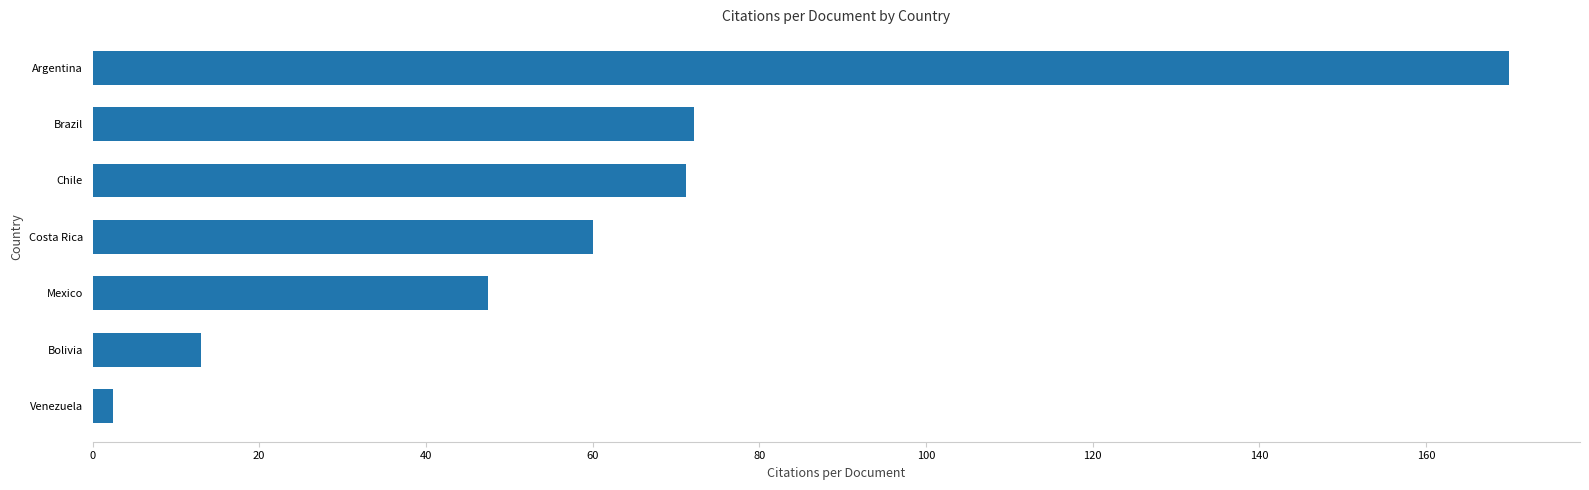

Which has a higher value, Venezuela or Argentina?

Argentina